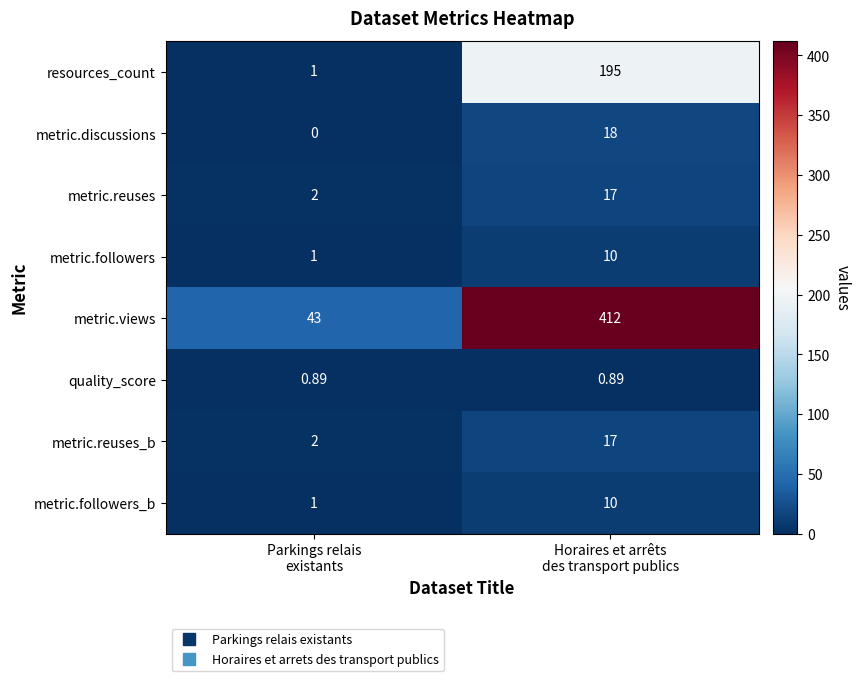

Which series has the widest spread of values?

metric.views